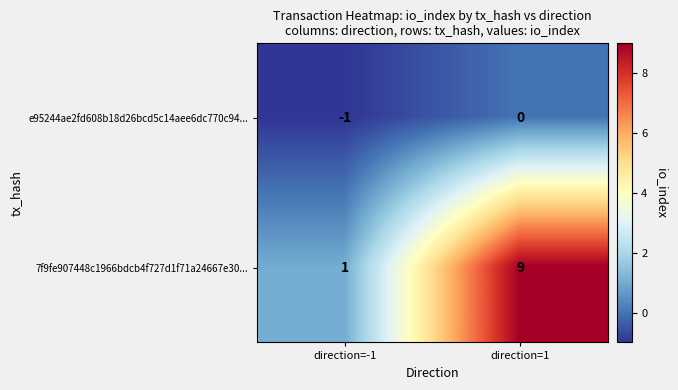

Between direction=-1 and direction=1, which series saw the biggest shift?

7f9fe907448c1966bdcb4f727d1f71a24667e30...